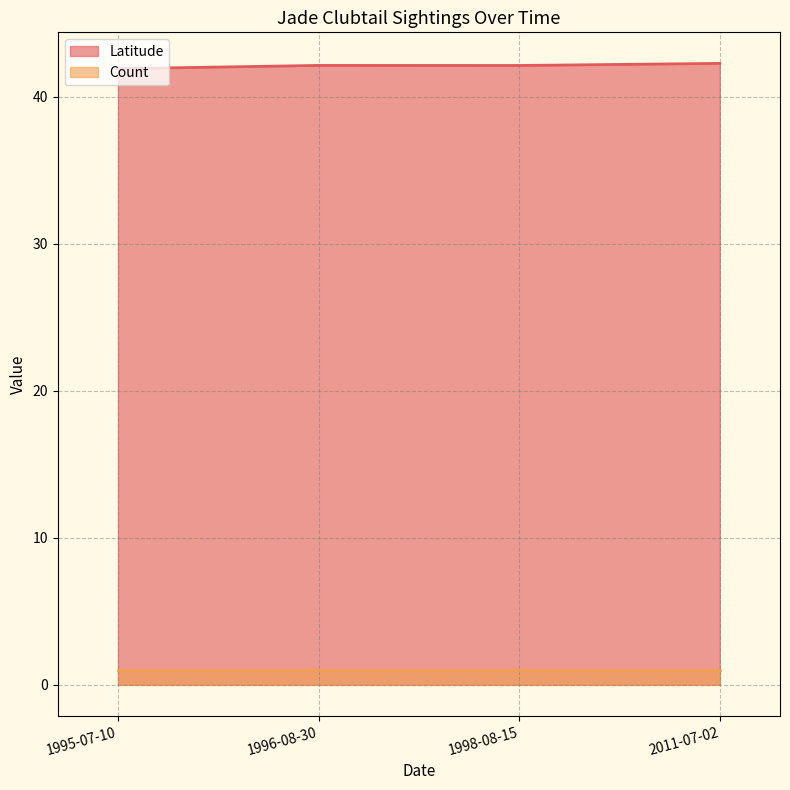

True or false: the data shows 73.9 at 1998-08-15.

False